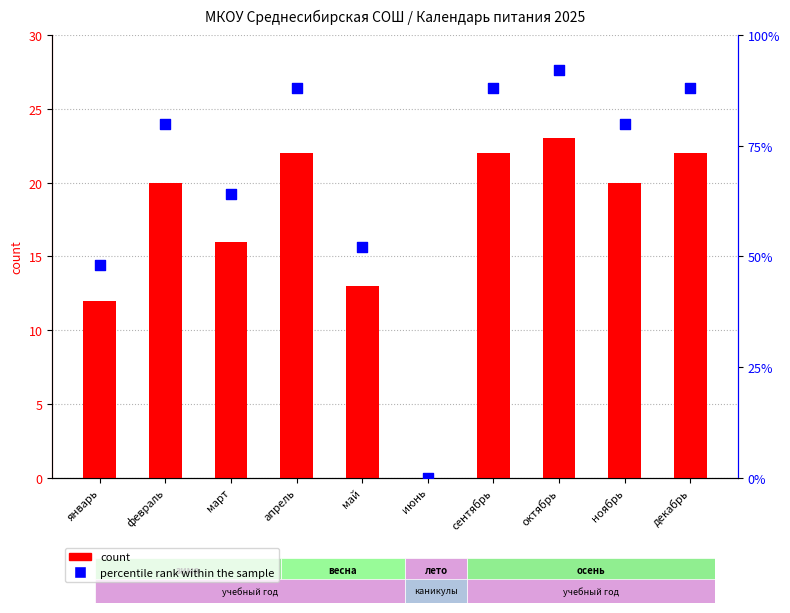

At how many categories does at least one series exceed 83?

4